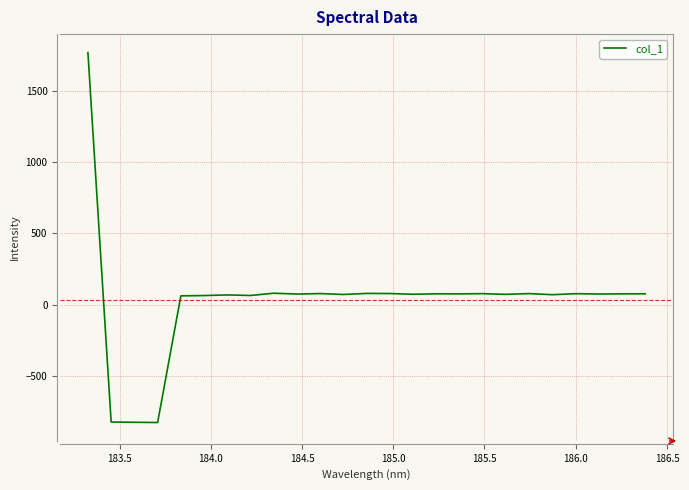

What is the minimum value shown in the chart?

-827.9